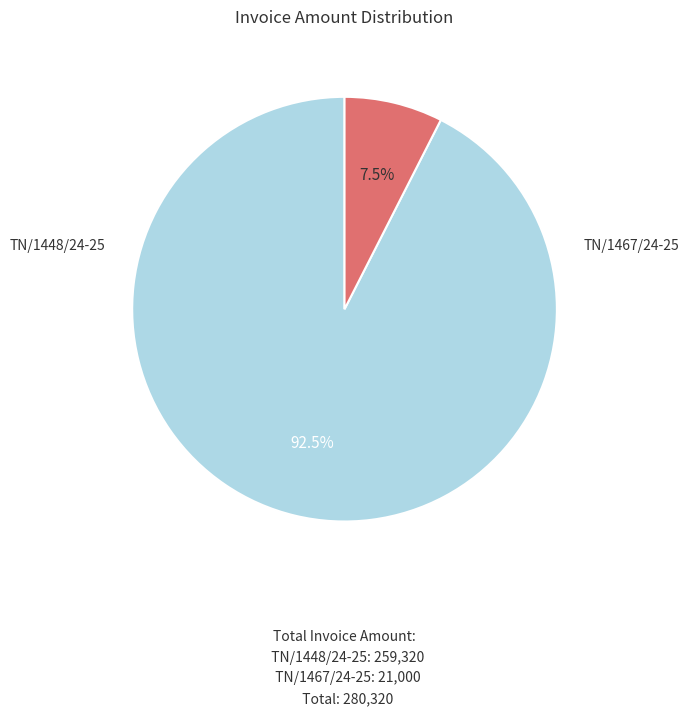

Does any single category account for the majority?

Yes